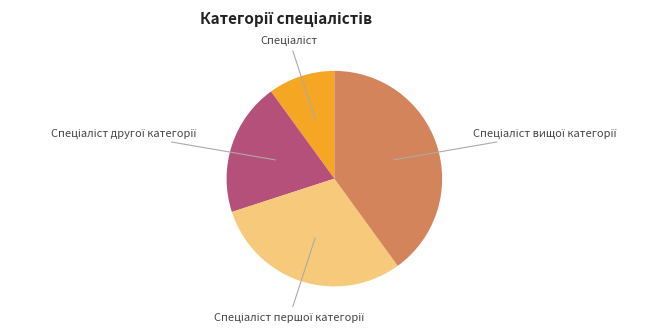

Is there a majority slice in this chart?

No